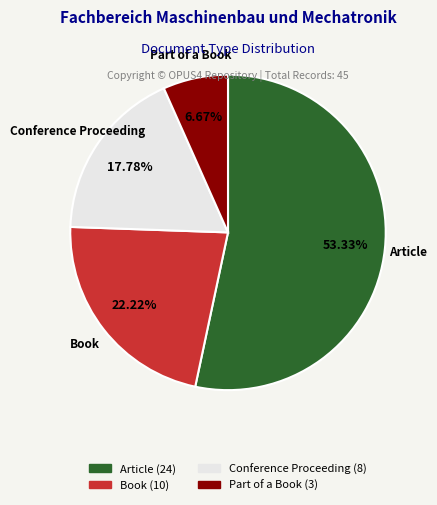

The Book slice represents 22% of the pie. True or false?

True